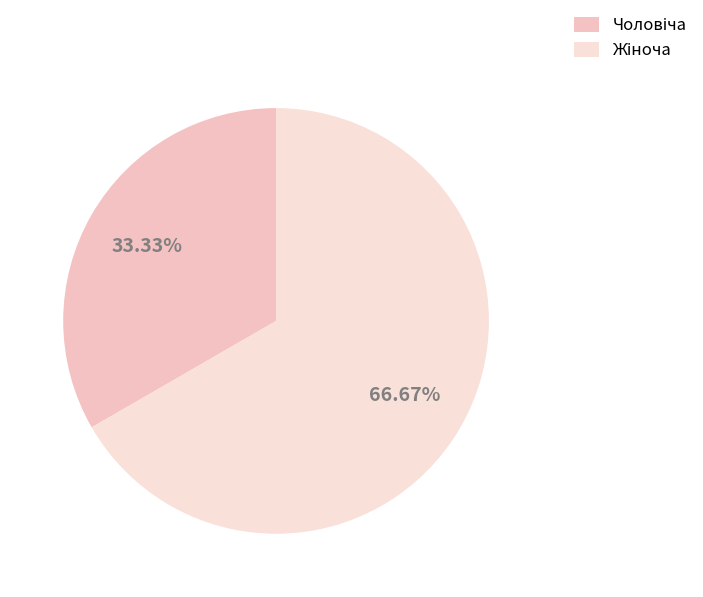

How many slices are in this pie chart?

2